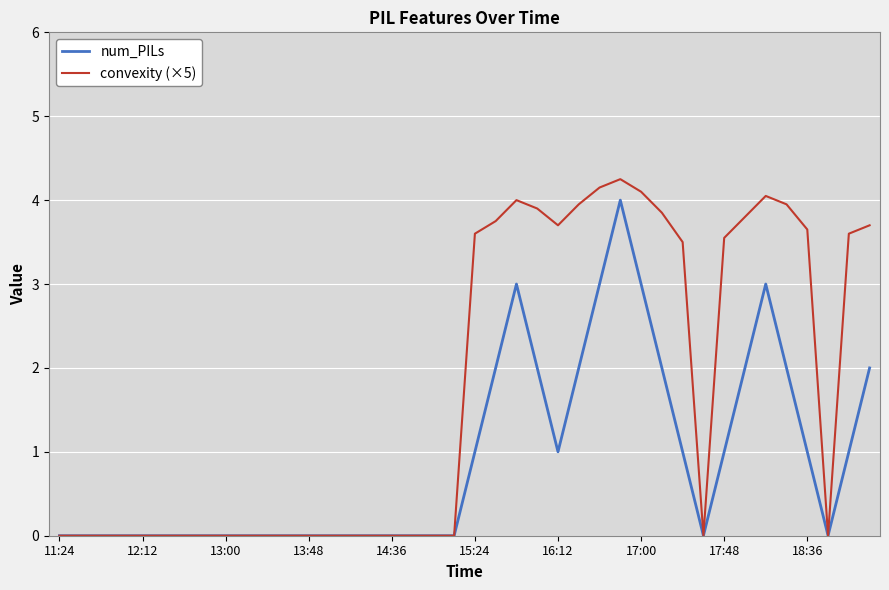

Which series has the largest range (max minus min)?

convexity (×5)